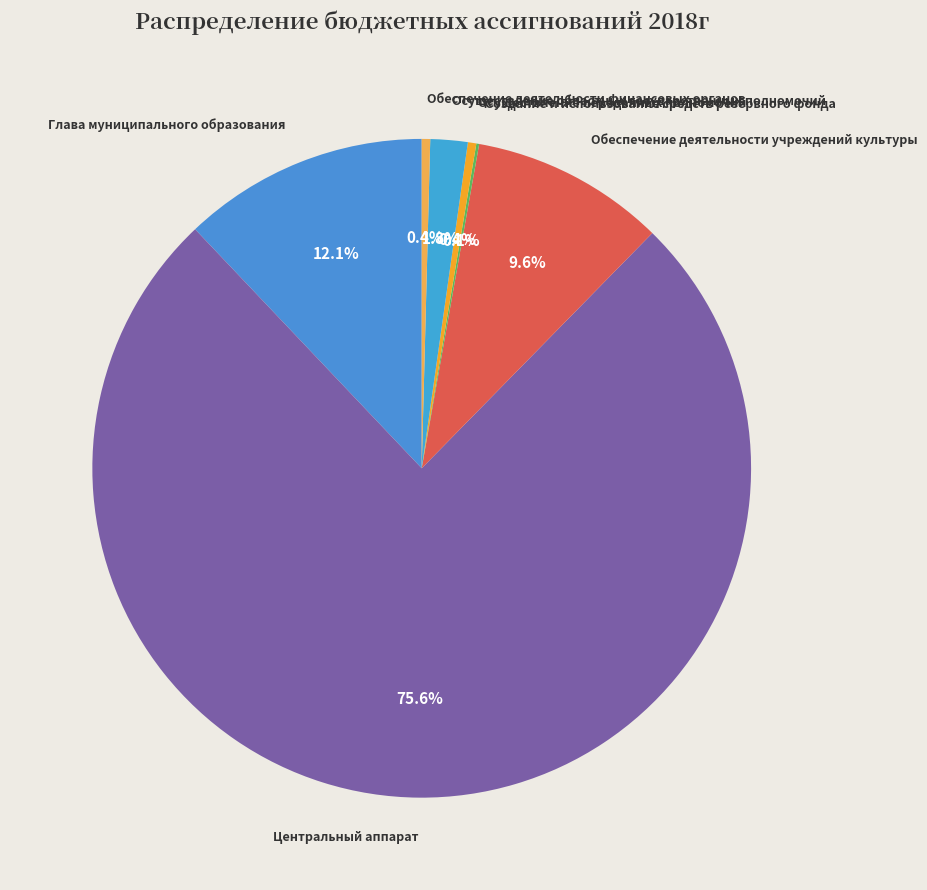

Is Обеспечение деятельности учреждений культуры the majority of the pie?

No